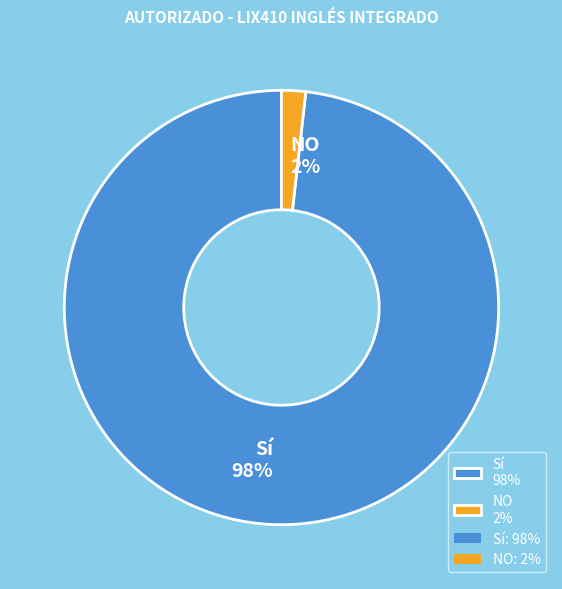

What is the largest slice in the pie chart?

Sí